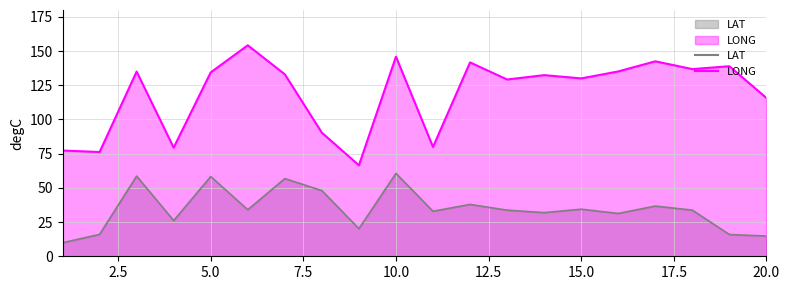

At how many categories does at least one series exceed 128?

13